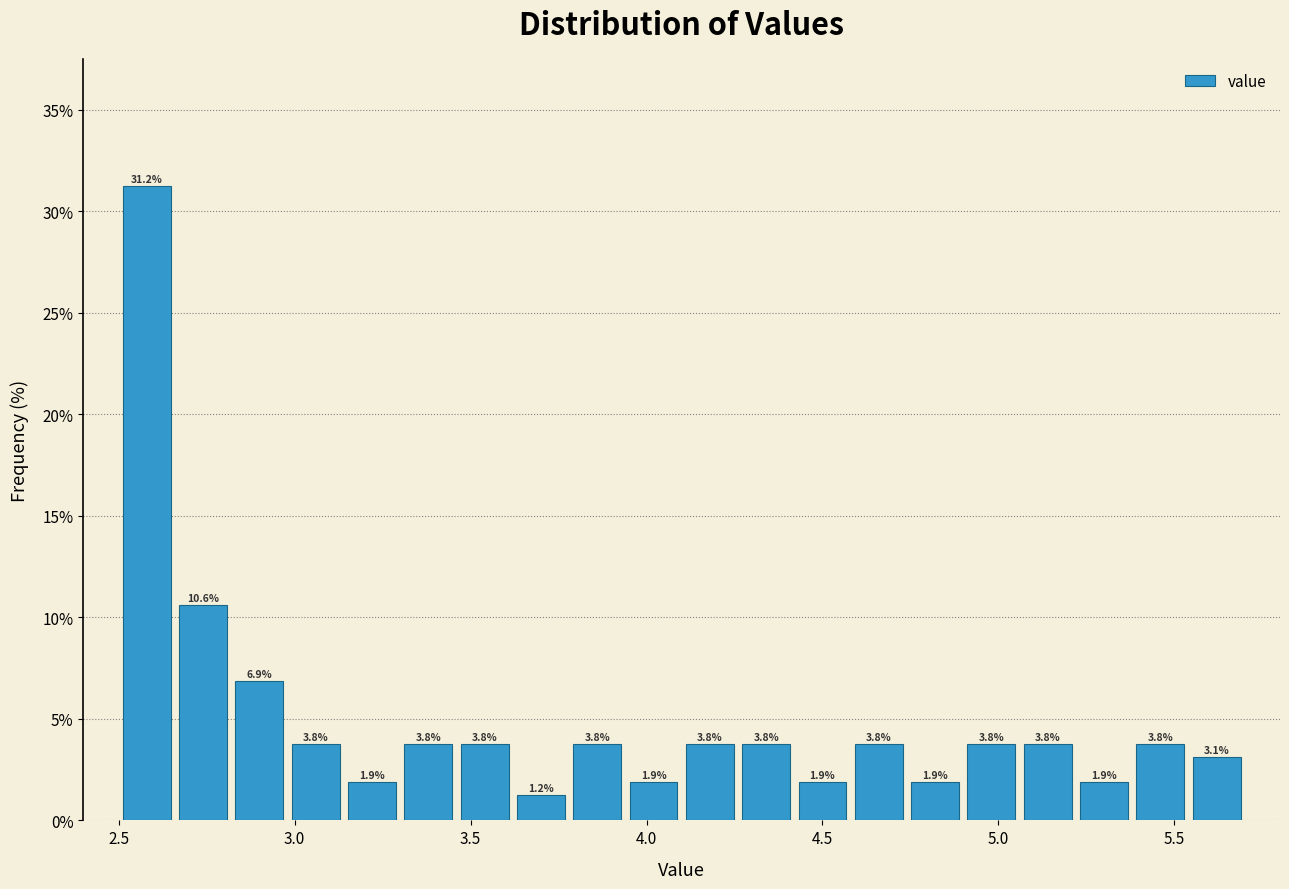

Around what value on the x-axis is the tallest bar? Give the approximate position of its centre, as read against the axis.

2.60